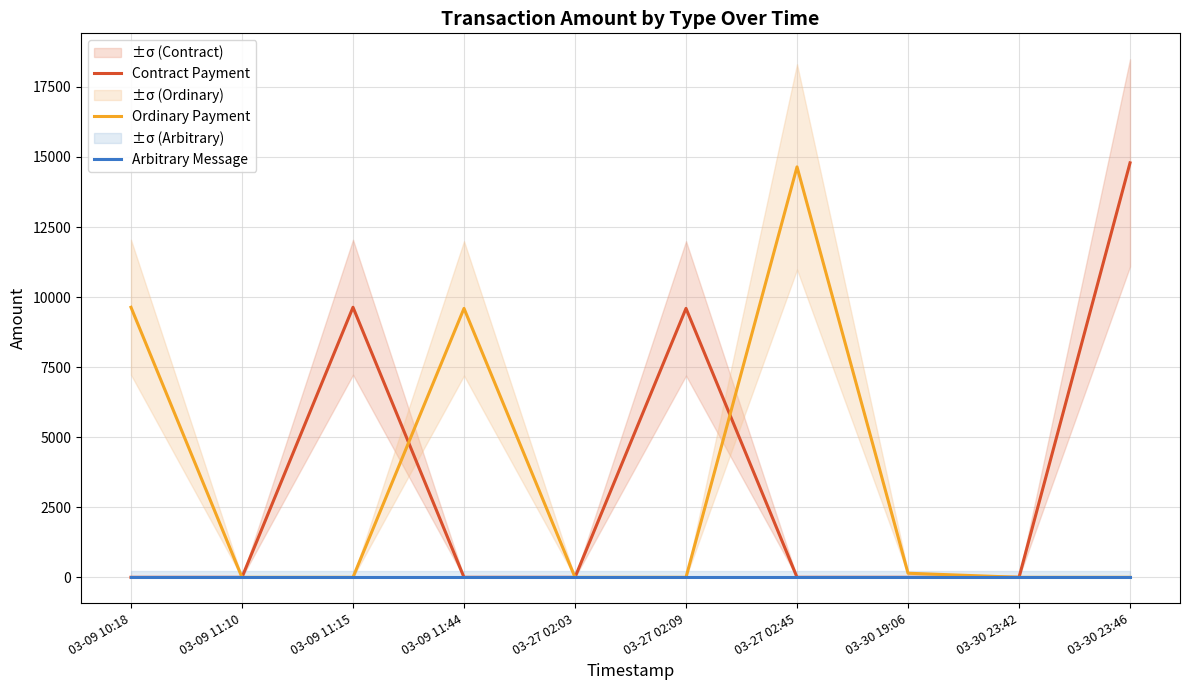

Does the chart have visible grid lines?

Yes